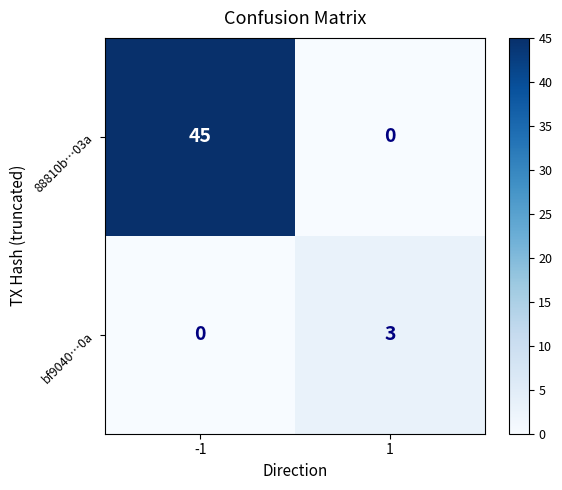

Reading left to right, extract all data points from this chart.

88810b…03a: 45	0
bf9040…0a: 0	3